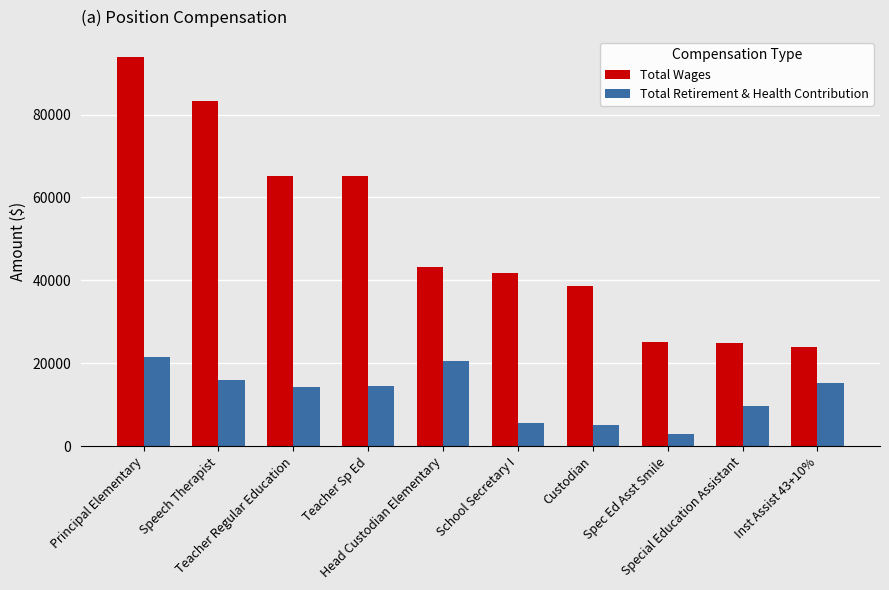

How many distinct data groups are displayed?

2